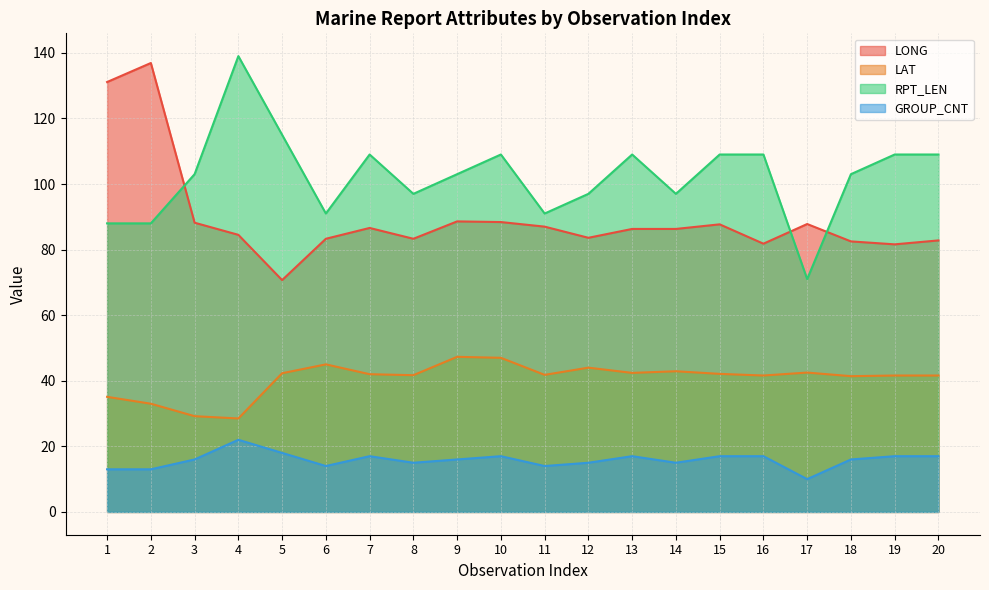

The value of GROUP_CNT at 11 is 6.7. True or false?

False